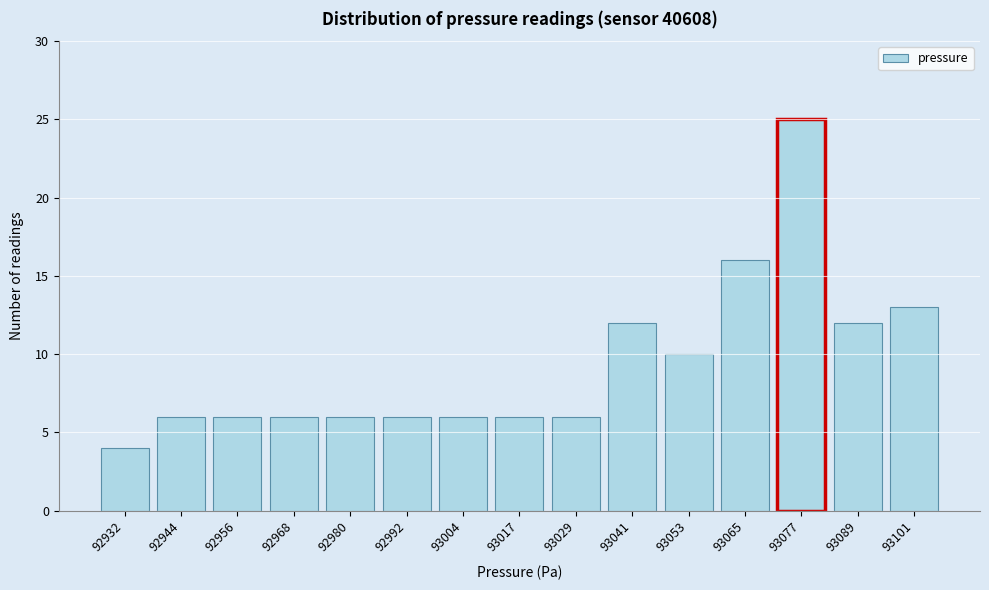

Reading right to left, transcribe all the data shown in this chart.

13	12	25	16	10	12	6	6	6	6	6	6	6	6	4